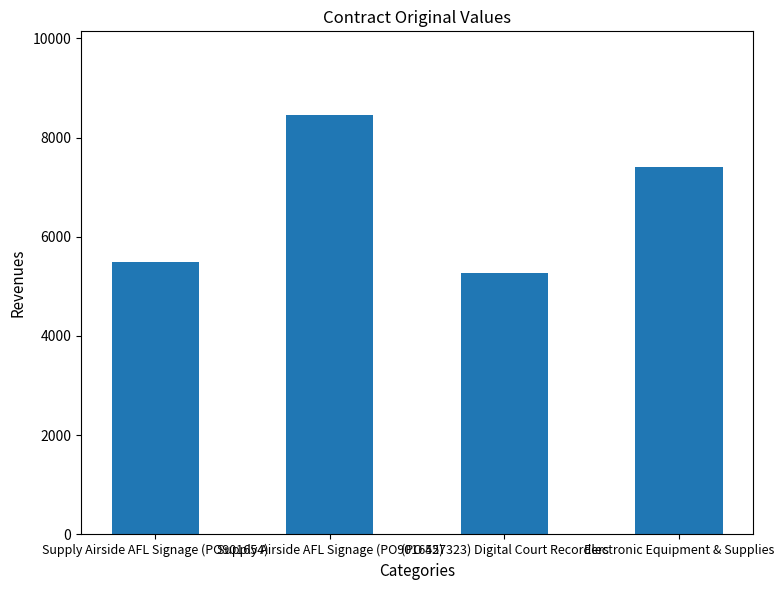

The value at (PO 427323) Digital Court Recorders is 3083. True or false?

False